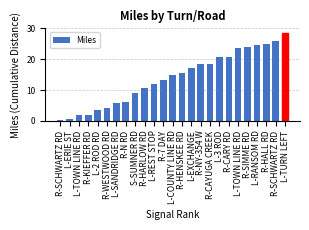

Count the number of values greater than 14.

13